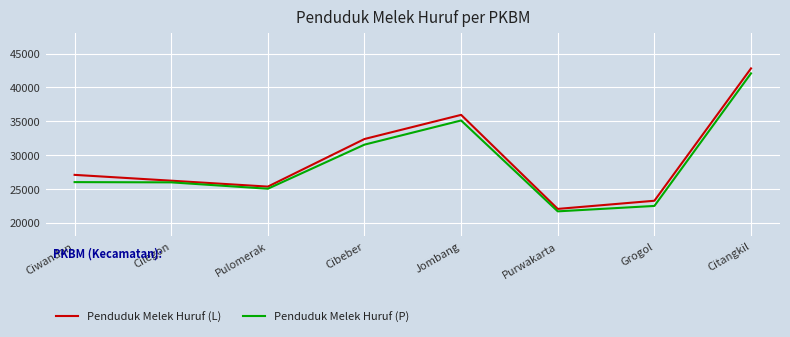

At which category does the chart reach its minimum across all series?

Purwakarta